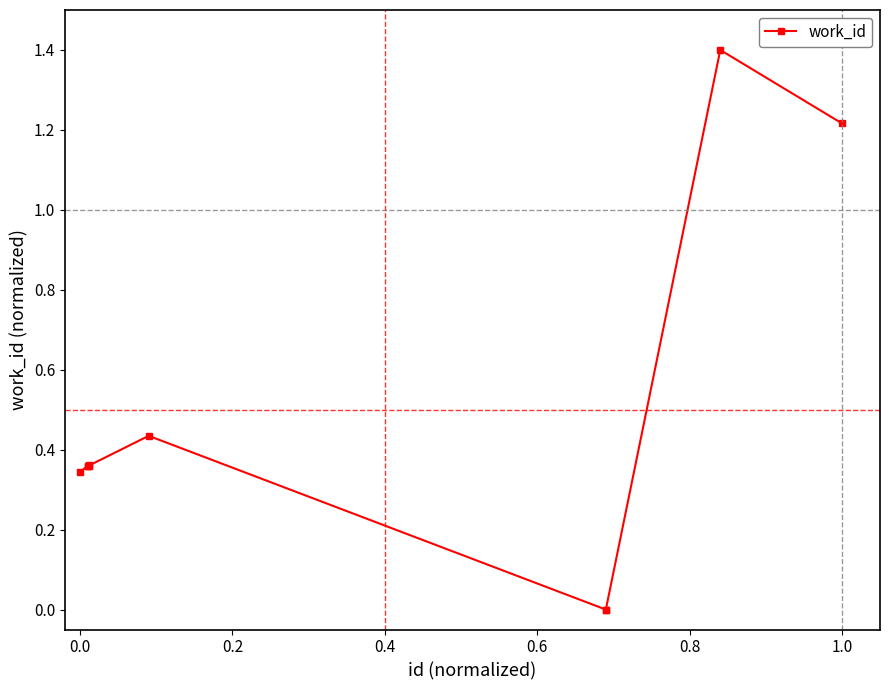

Count the number of data series in this chart.

1